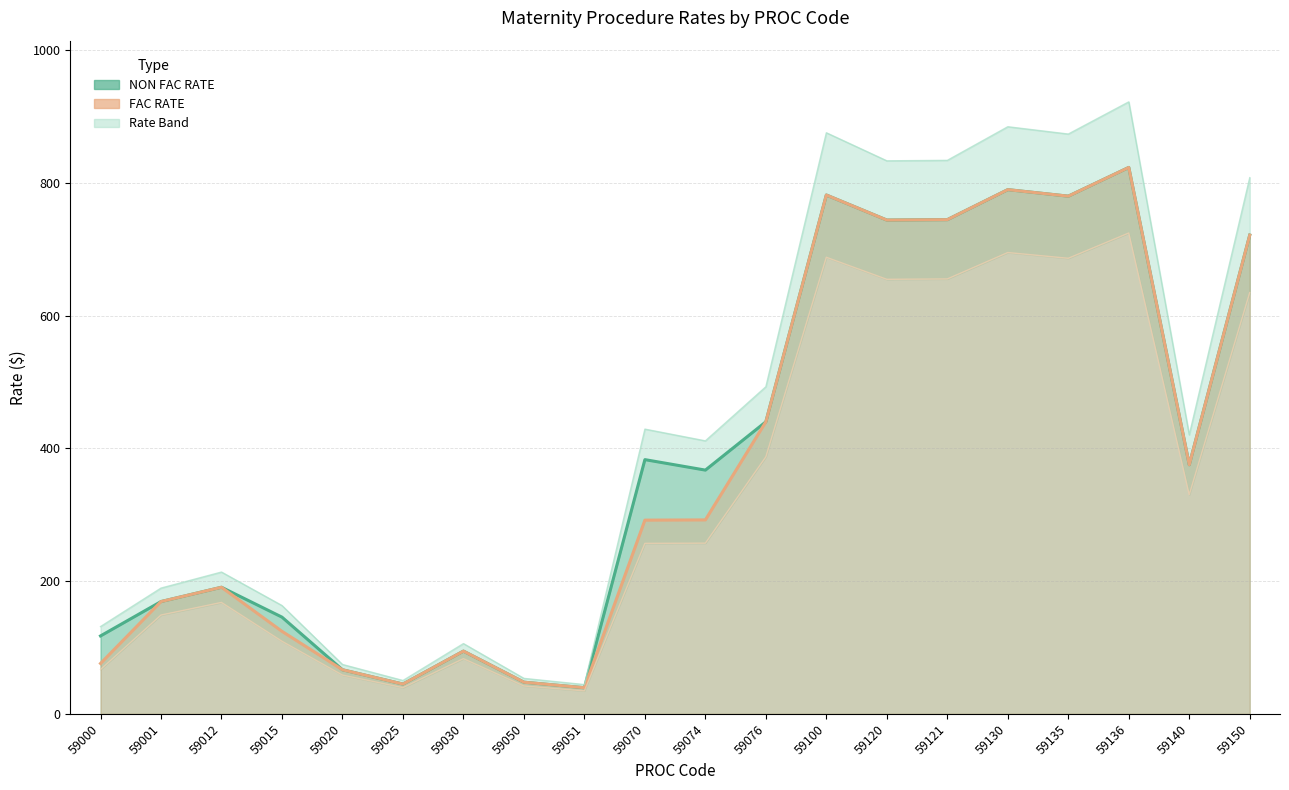

Reading left to right, extract all data points from this chart.

NON FAC RATE: 59000=117.4	59001=169.2	59012=190.7	59015=145.7	59020=66.4	59025=44.9	59030=94.5	59050=47.7	59051=39.4	59070=383.0	59074=367.2	59076=440.0	59100=781.5	59120=743.8	59121=744.4	59130=789.6	59135=779.8	59136=823.1	59140=375.2	59150=721.1
FAC RATE: 59000=75.9	59001=169.2	59012=190.7	59015=124.3	59020=66.4	59025=44.9	59030=94.5	59050=47.7	59051=39.4	59070=291.8	59074=292.2	59076=440.0	59100=781.5	59120=743.8	59121=744.4	59130=789.6	59135=779.8	59136=823.1	59140=375.2	59150=721.1